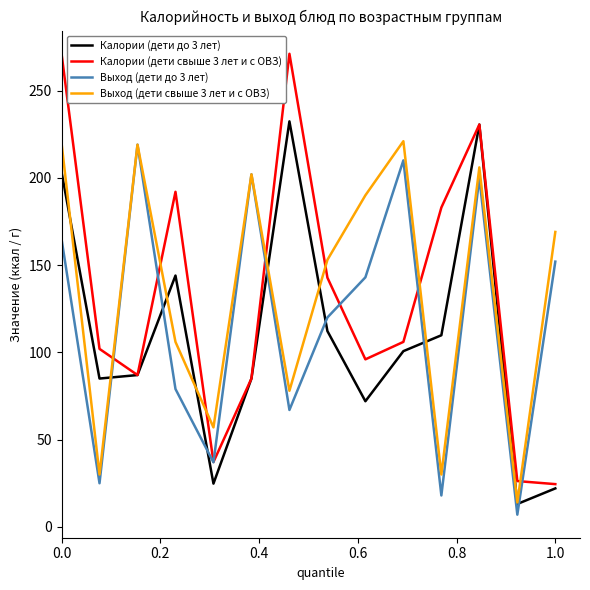

What is the minimum value shown in the chart?

7.0